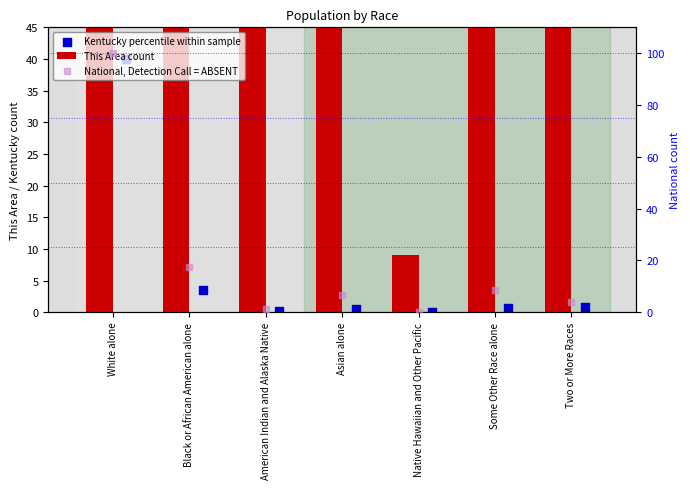

At how many categories does at least one series exceed 13702?

1